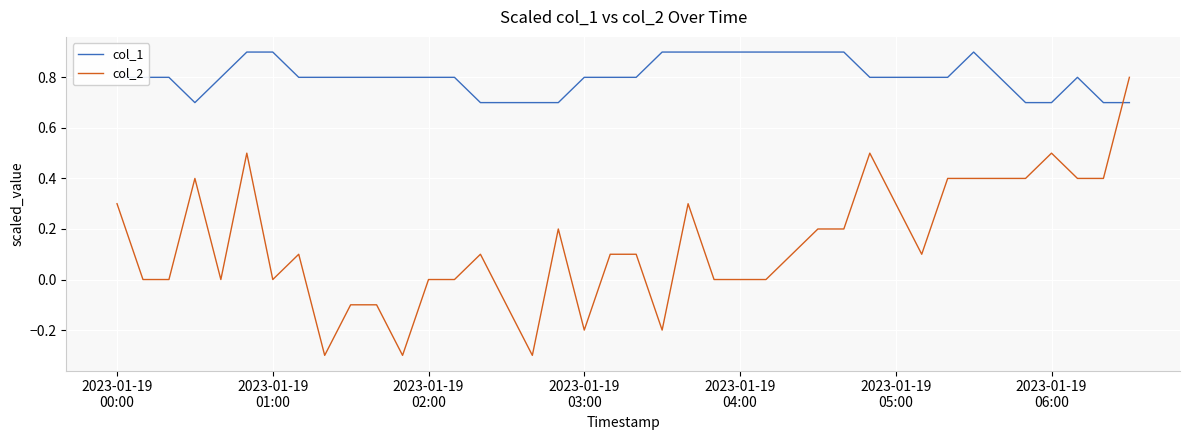

How many intersections are there between col_2 and col_1?

1